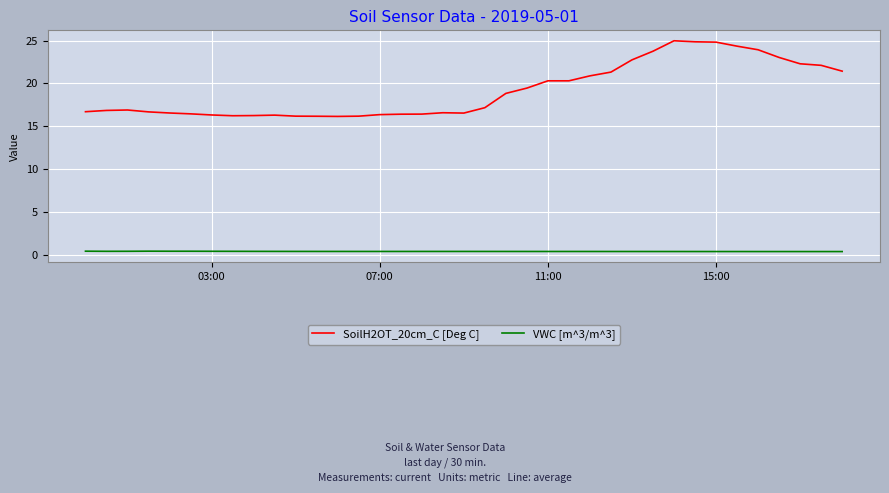

What is the maximum value shown in the chart?

25.0